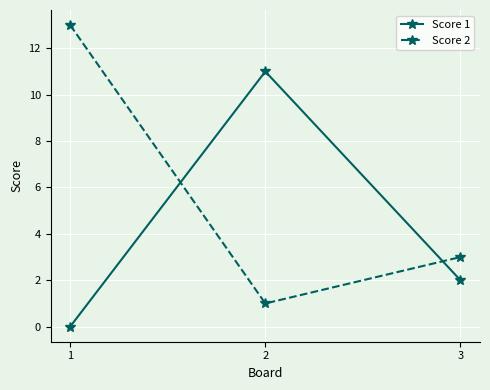

What is the sum of all Score 2 values?

17